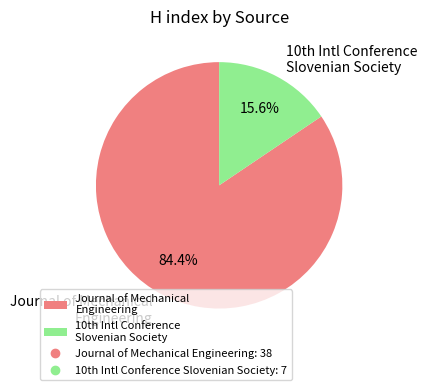

Rank the categories by value from highest to lowest.

Journal of Mechanical Engineering, 10th Intl Conference Slovenian Society